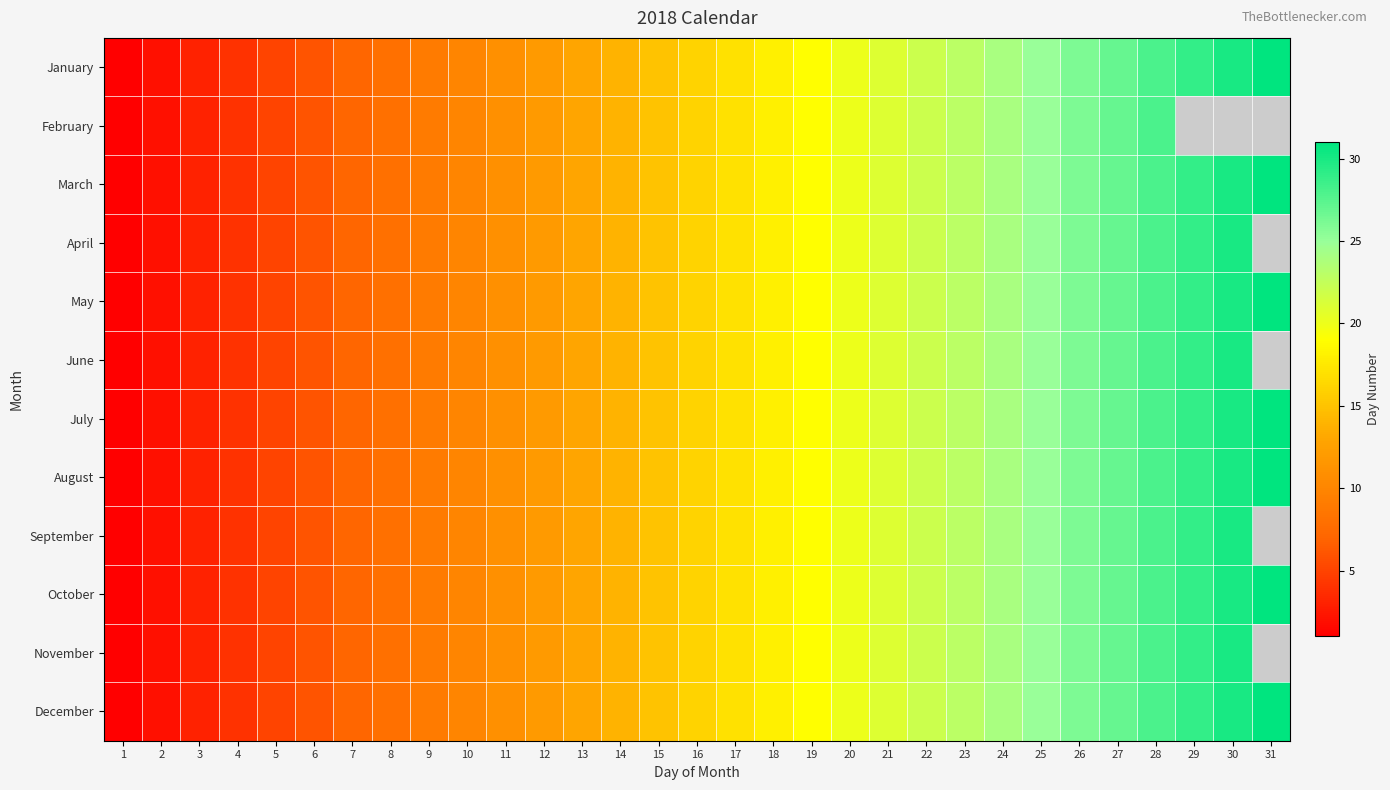

At 29, list the series in order from smallest to largest.

February, January, March, April, May, June, July, August, September, October, November, December